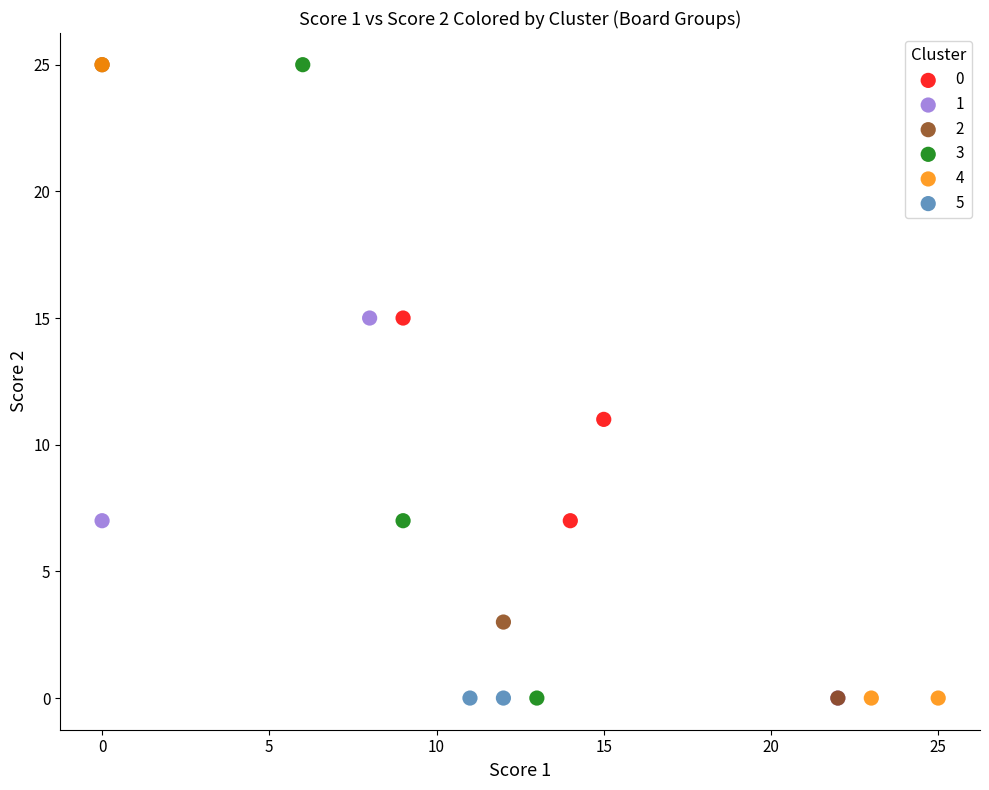

What are all the series names shown in the legend?

0, 1, 2, 3, 4, 5